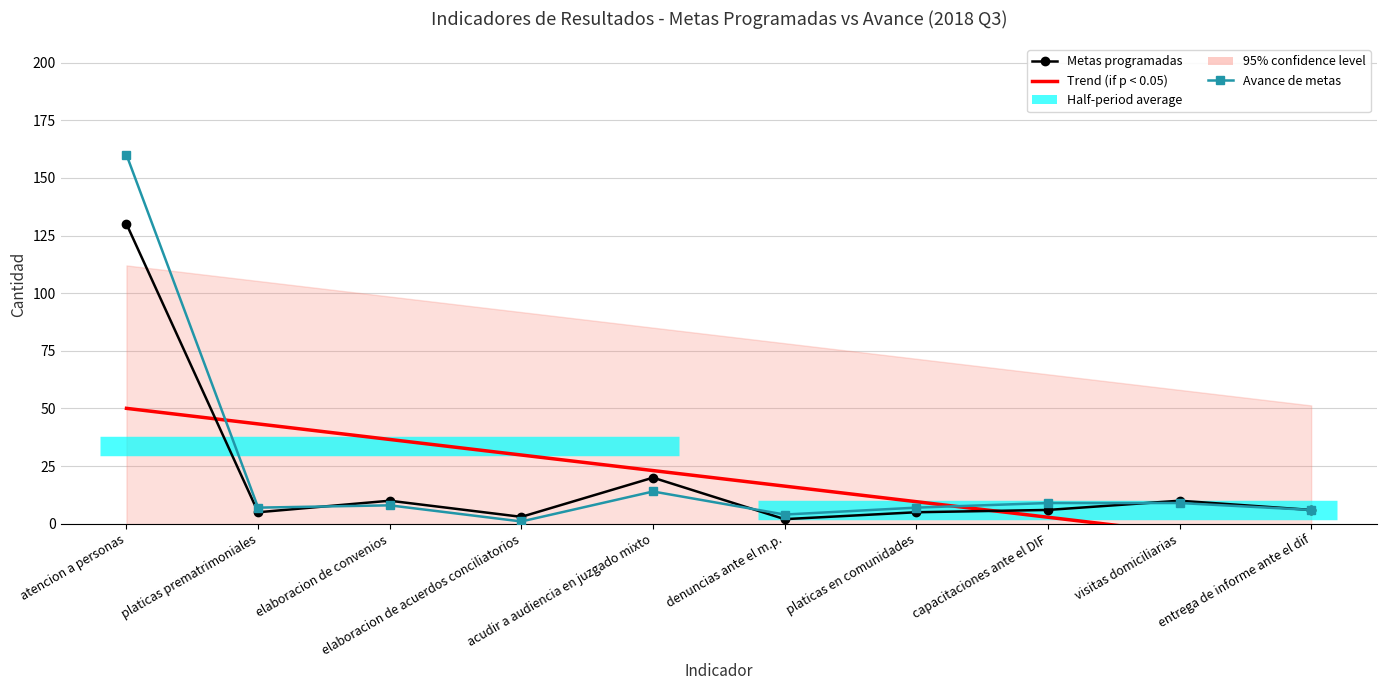

How many lines are shown in the chart?

2